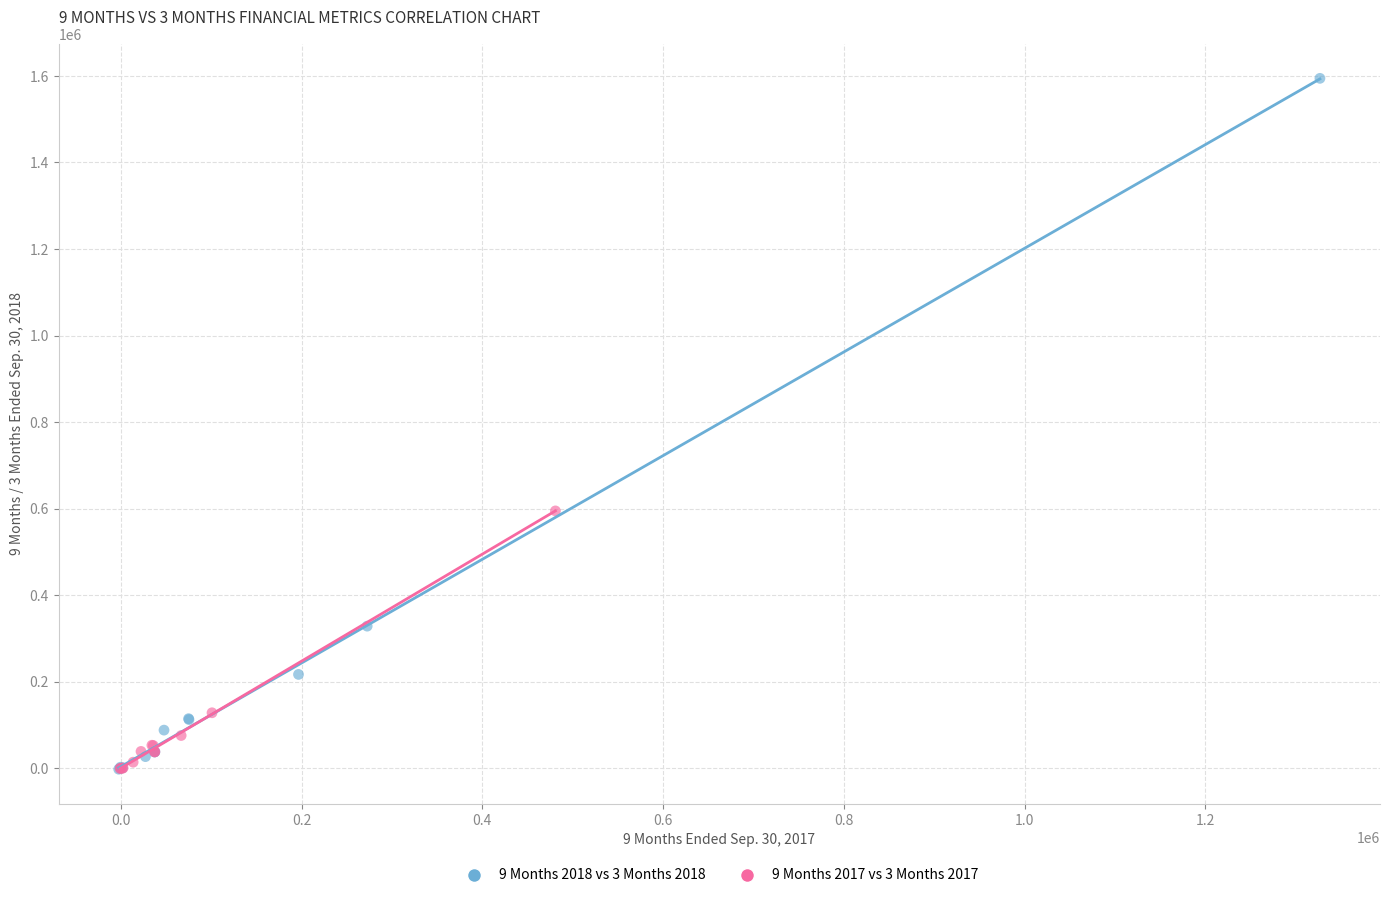

Which series has the widest spread of Y values?

9 Months 2018 vs 3 Months 2018